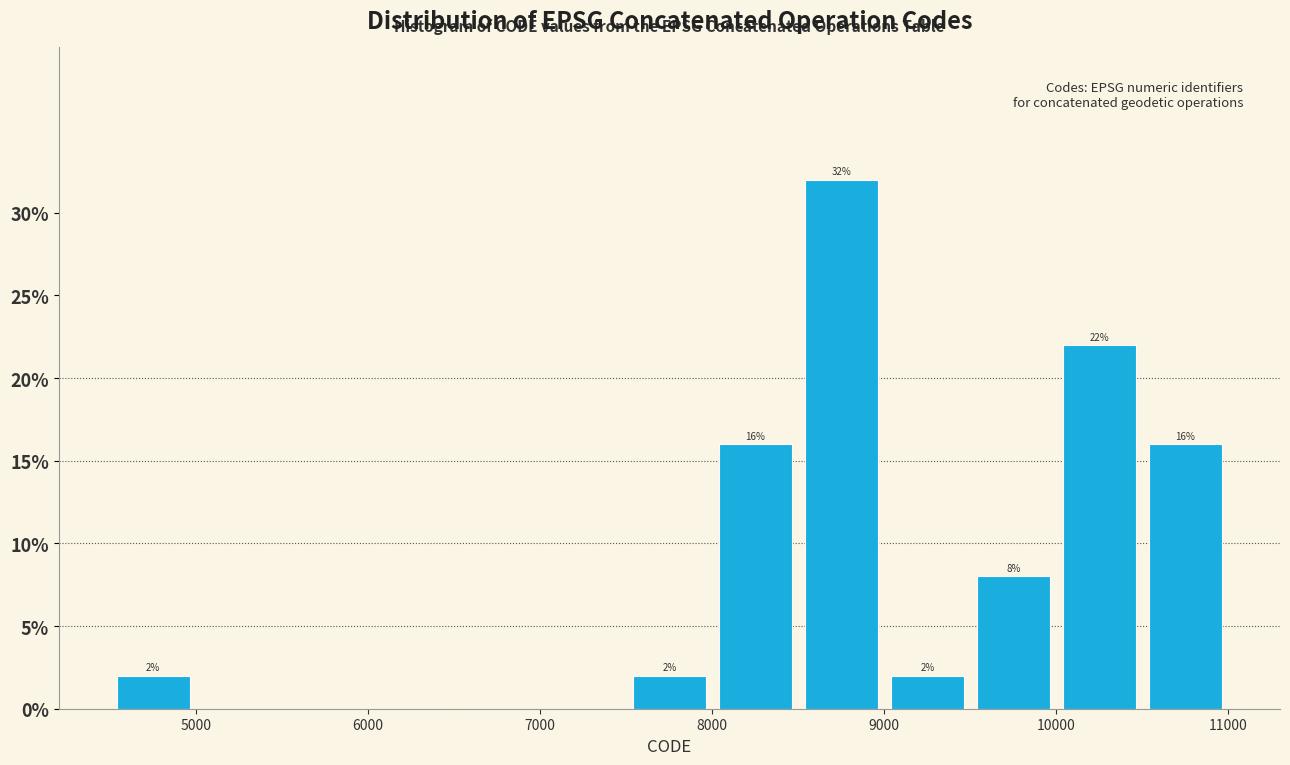

Over which range of the x-axis is the bar tallest?

8500 to 9000